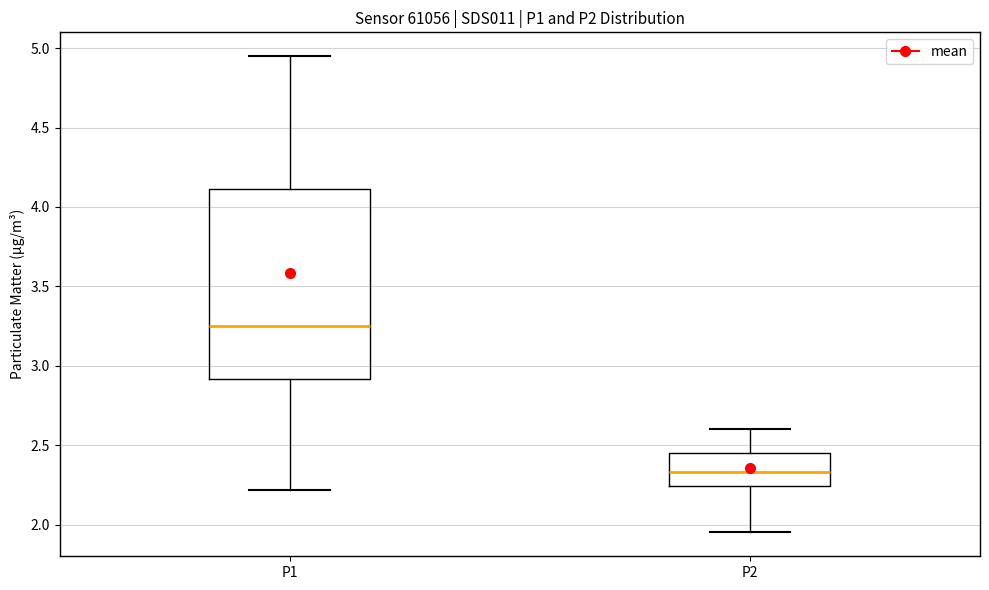

Where does the lower whisker of the box for P2 end on the y-axis? The values are not printed on the chart, so give them approximately, as read against the axis.

1.95